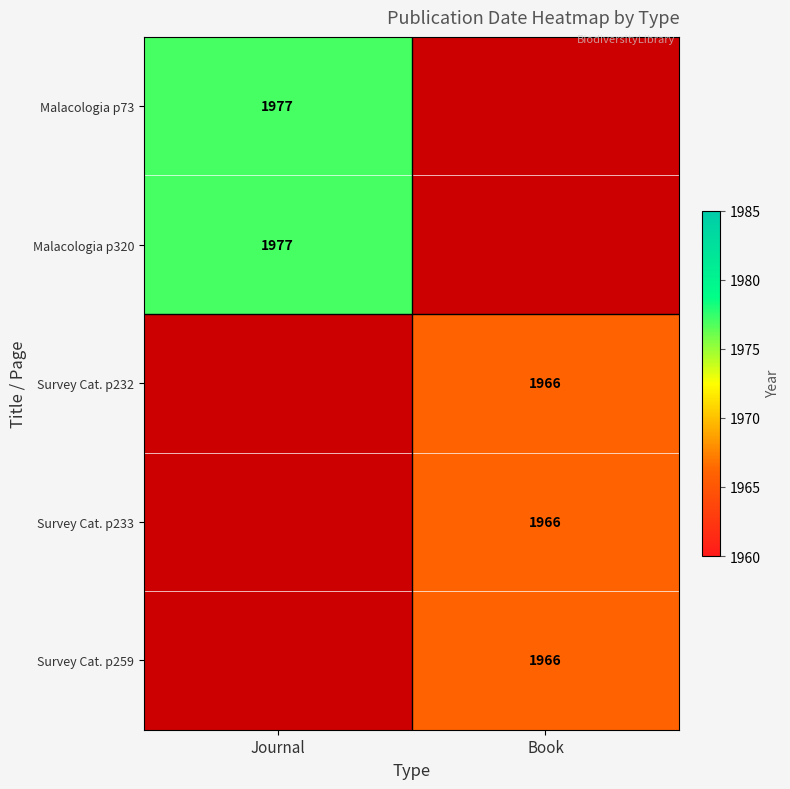

True or false: Survey Cat. p233 has a value of 523 at Book.

False